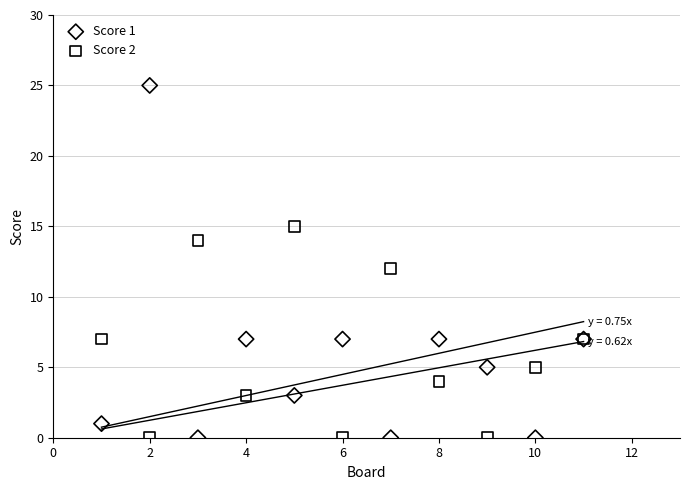

What is the X range (max minus min) for the scatter plot?

10